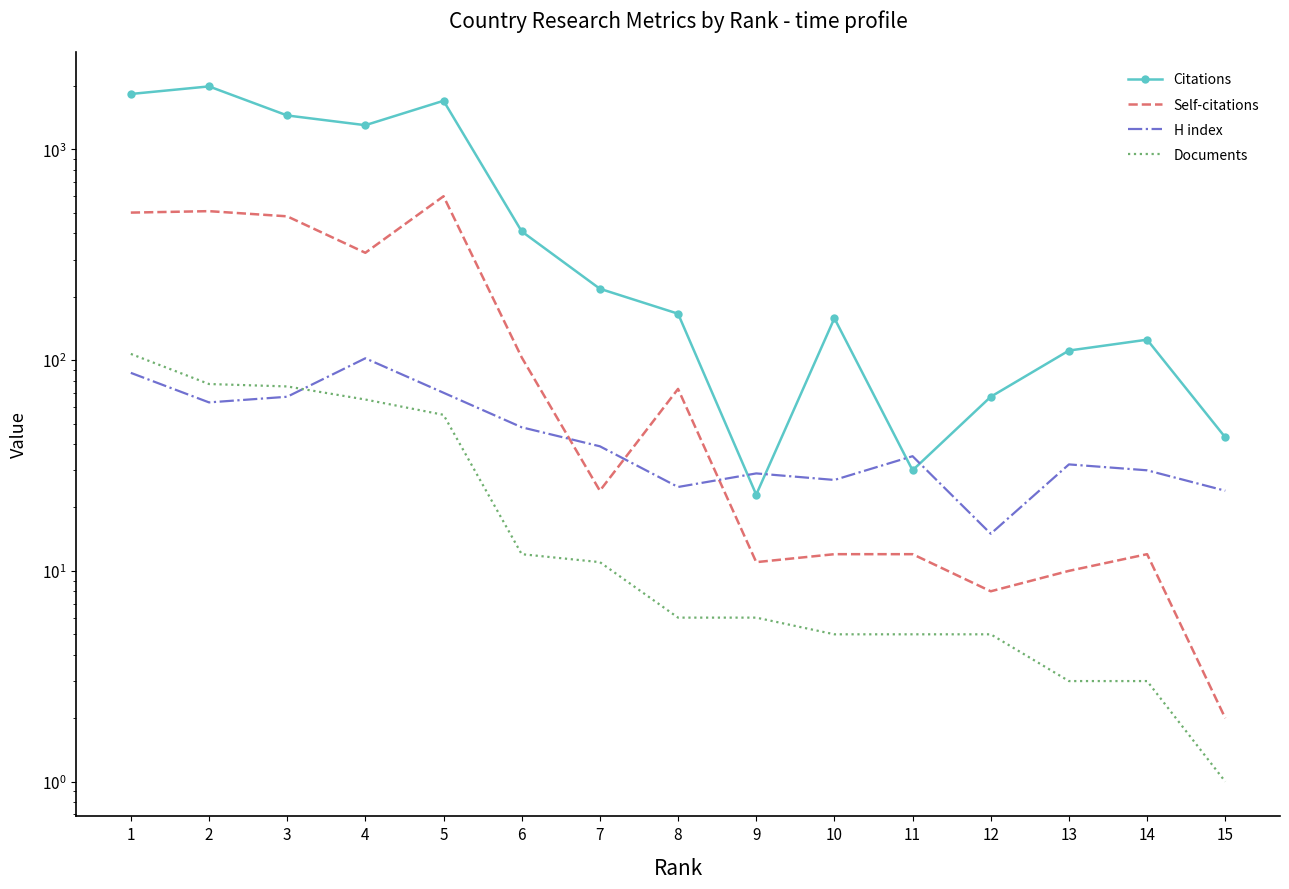

True or false: Self-citations and Citations cross at least once.

False